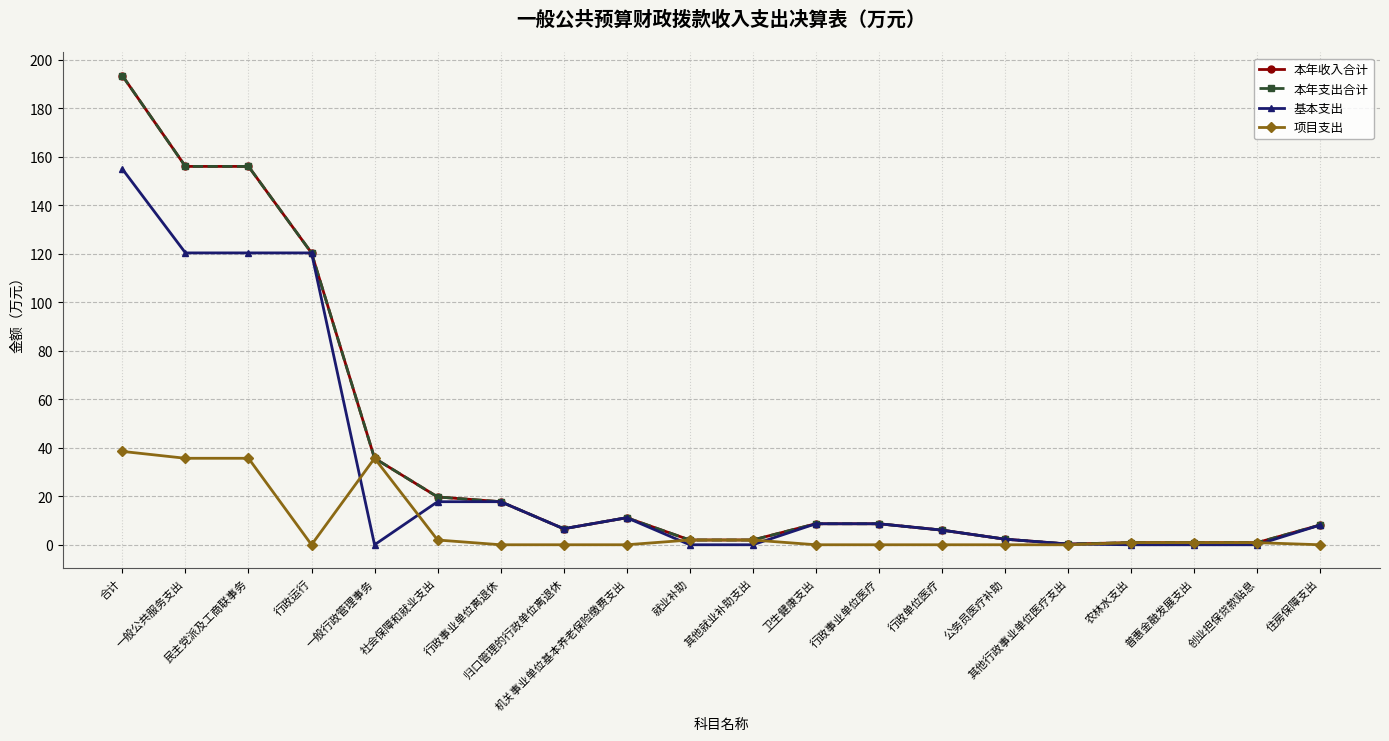

What are all the series names shown in the legend?

本年收入合计, 本年支出合计, 基本支出, 项目支出